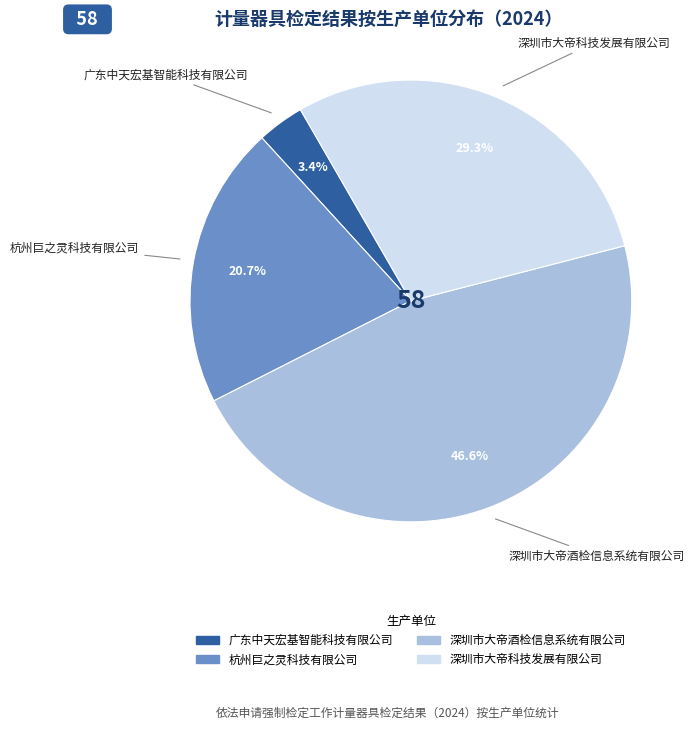

What is the ratio of the value at 杭州巨之灵科技有限公司 to the value at 深圳市大帝科技发展有限公司?

0.7